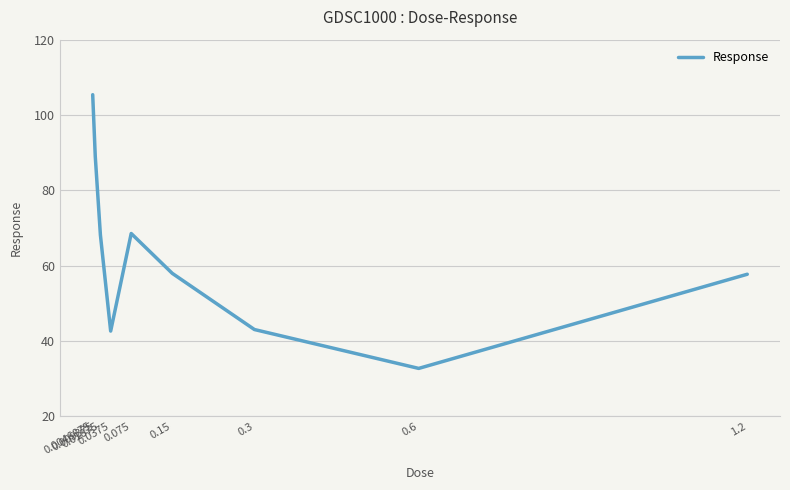

Where is the first local minimum?

0.0375